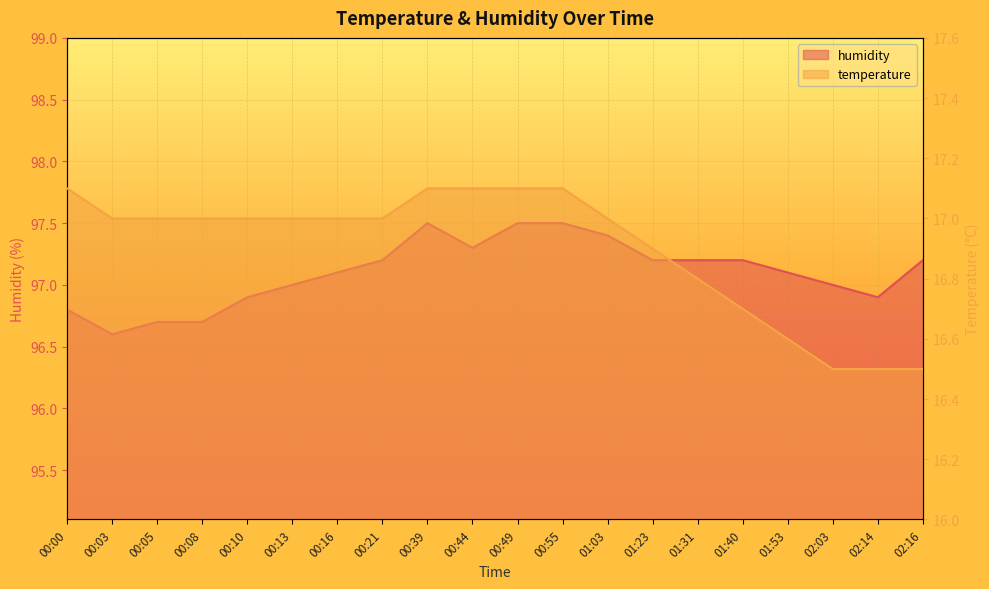

What are all the series names shown in the legend?

temperature, humidity